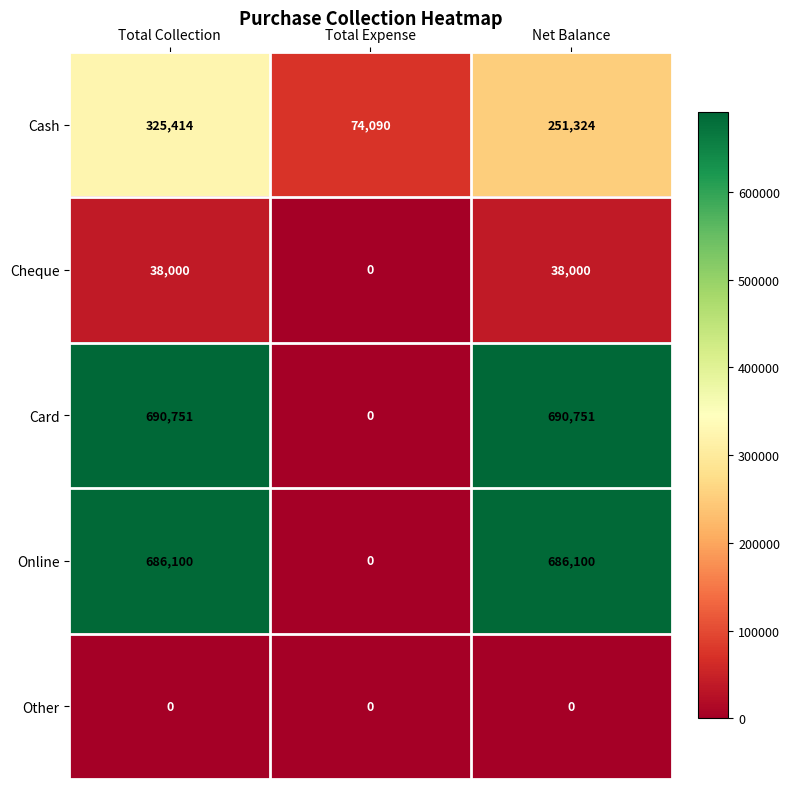

The Other series shows 0 at Net Balance. True or false?

True